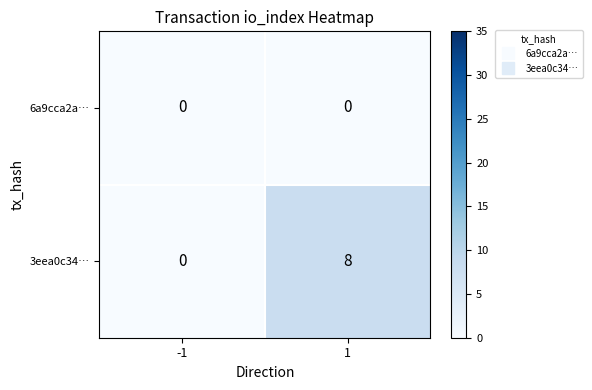

Reading left to right, transcribe all the data shown in this chart.

6a9cca2a…: -1=0	1=0
3eea0c34…: -1=0	1=8